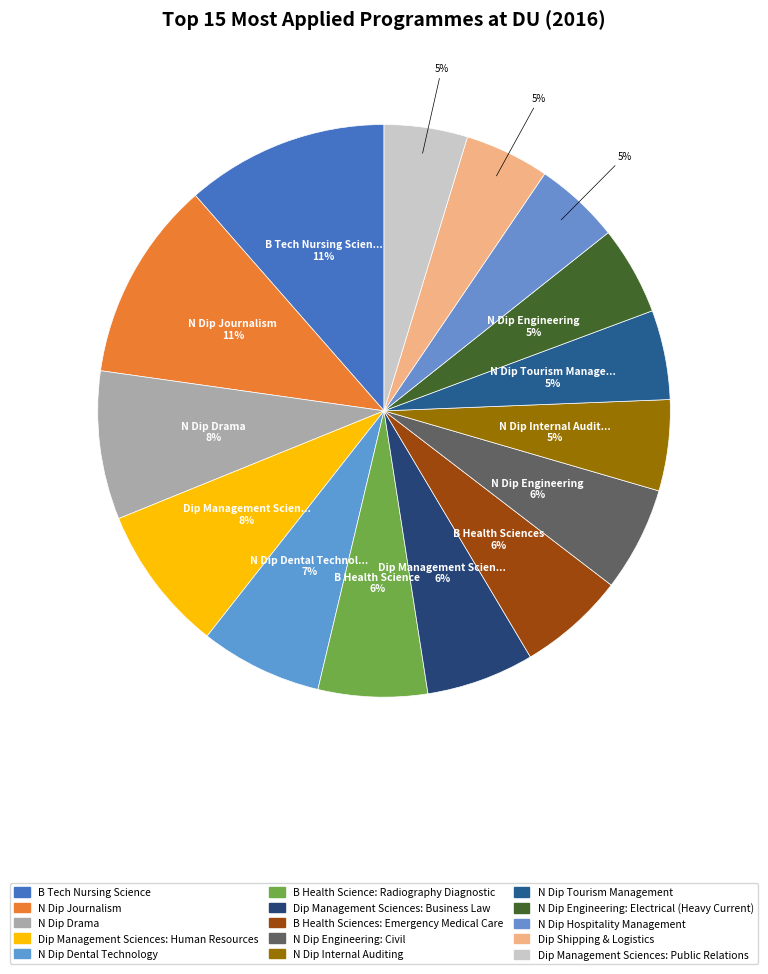

Count the number of slices in the pie.

15